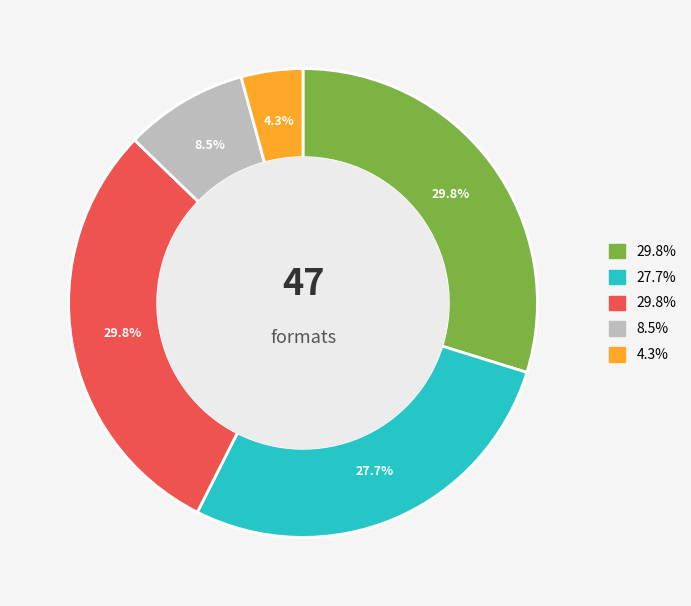

Is there any slice that represents more than half of the pie?

No